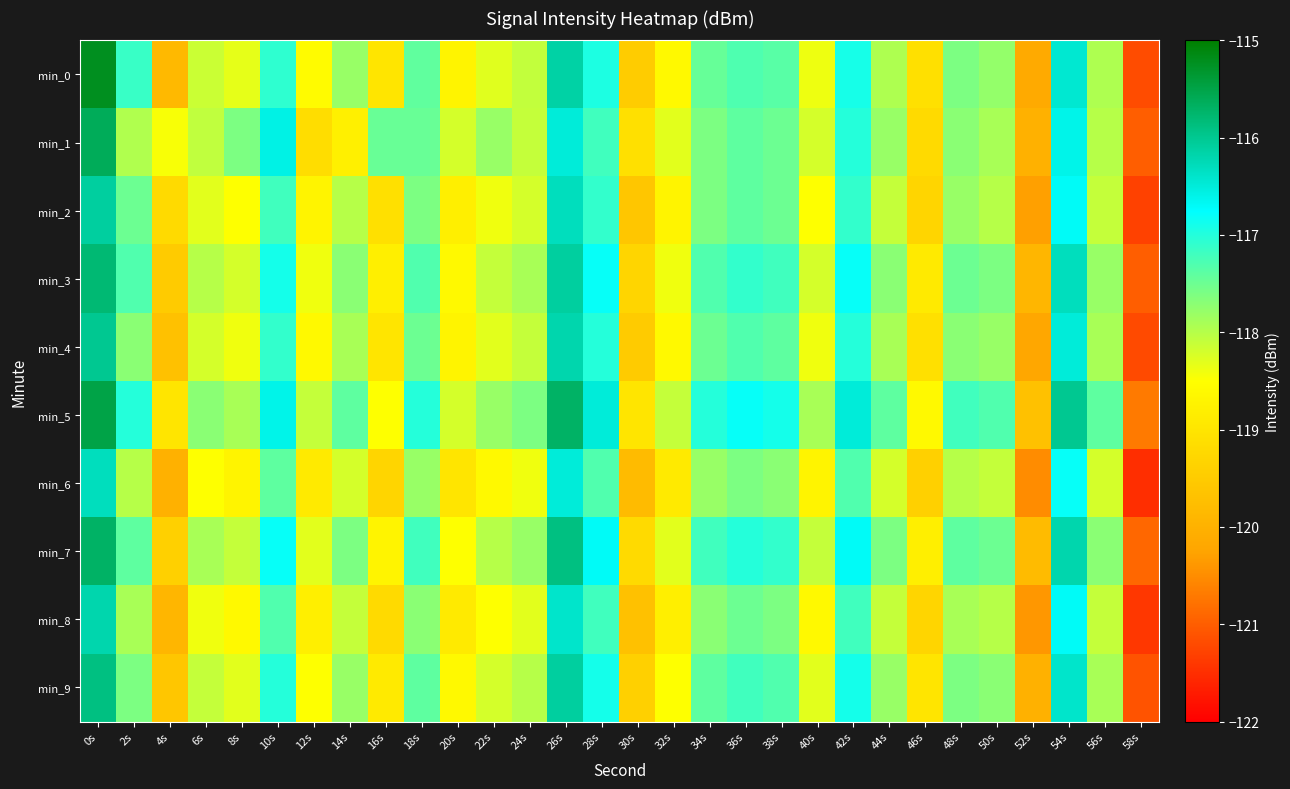

Which series has the largest range (max minus min)?

min_0